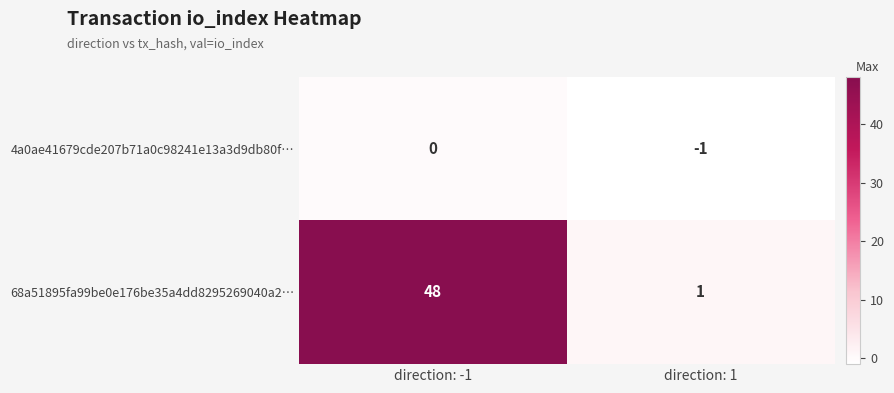

The 68a51895fa99be0e176be35a4dd8295269040a2… series shows 1 at direction: 1. True or false?

True